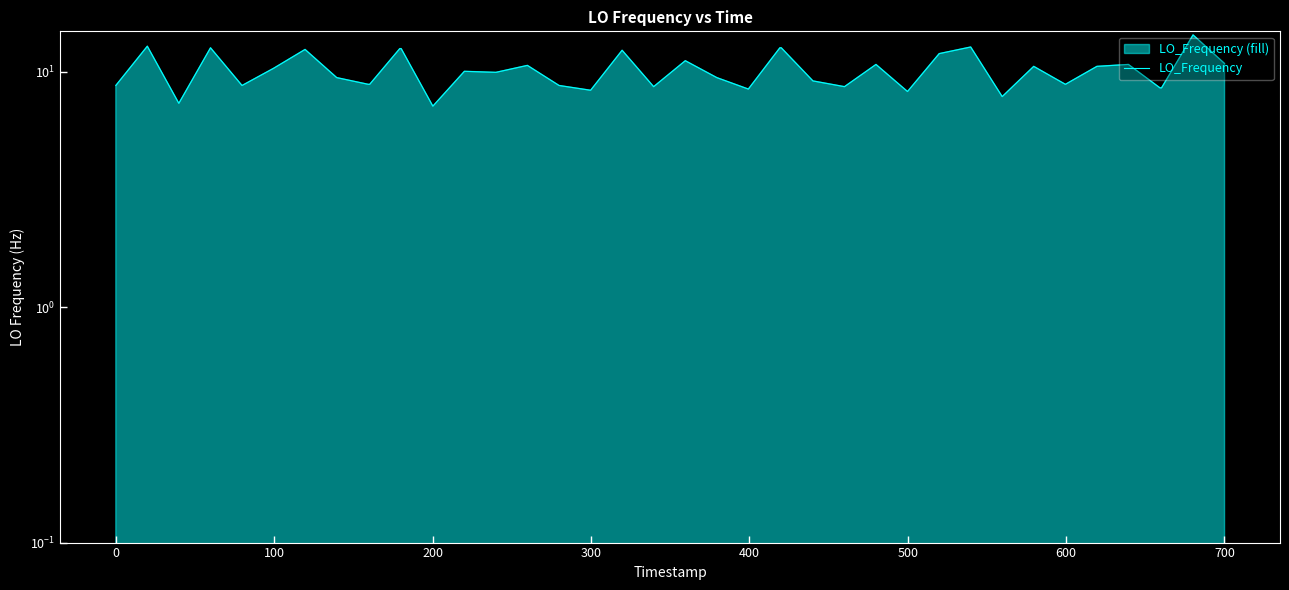

What is the sum of all values?

408.0